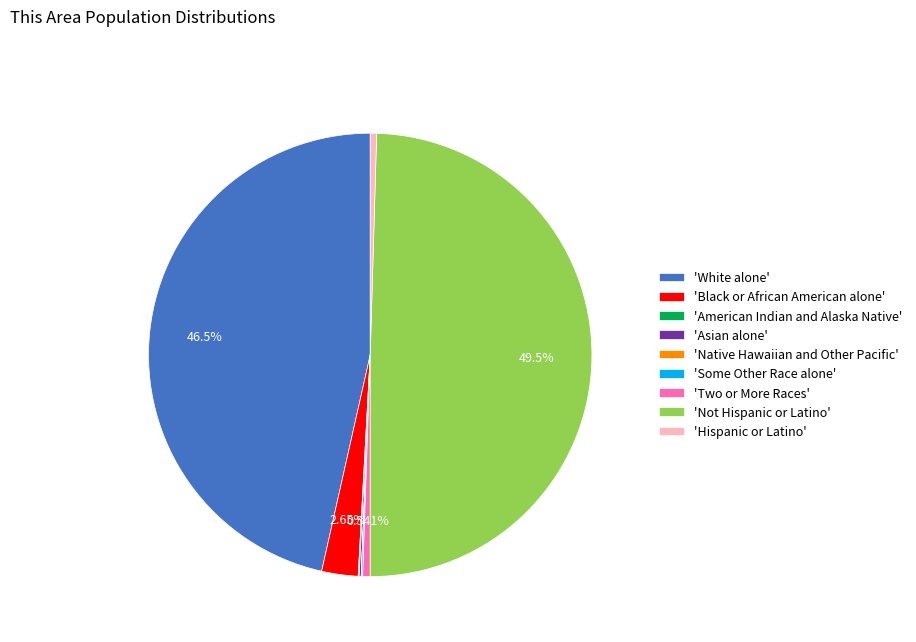

Which category has the biggest portion of the pie?

'Not Hispanic or Latino'